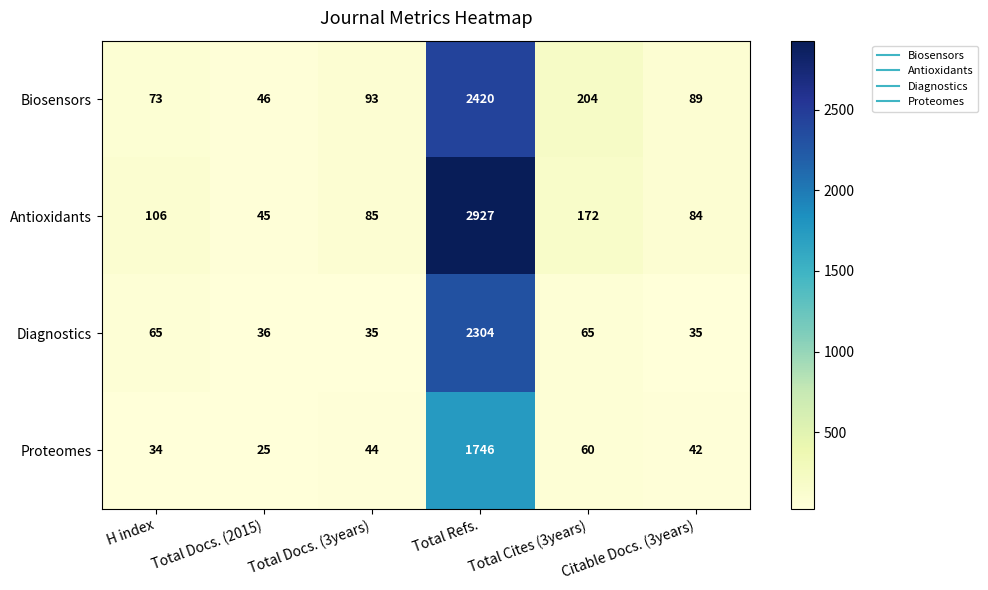

What is the difference between the maximum and minimum values in the Antioxidants series?

2882